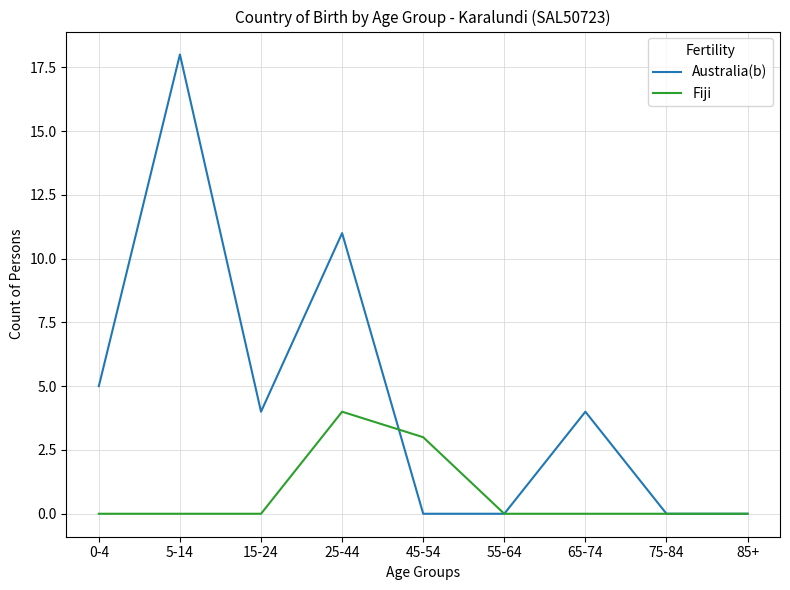

Is it true that Australia(b) equals 0 at 85+?

True